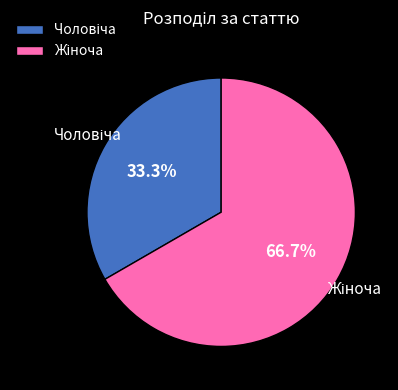

Is there a majority slice in this chart?

Yes